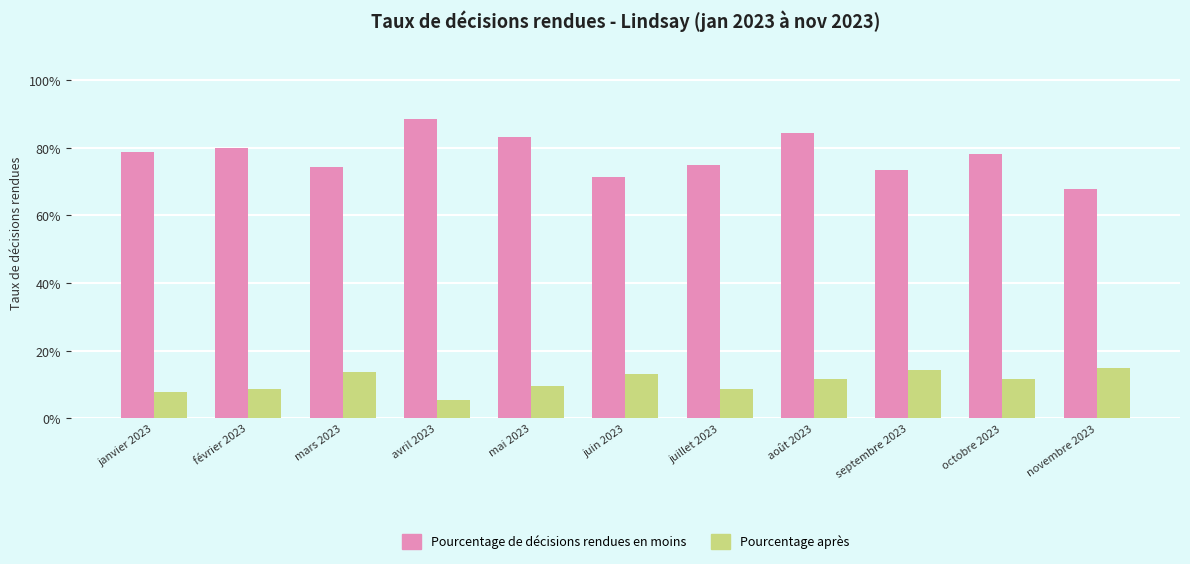

List the series in order of their overall mean, highest first.

Pourcentage de décisions rendues en moins, Pourcentage après